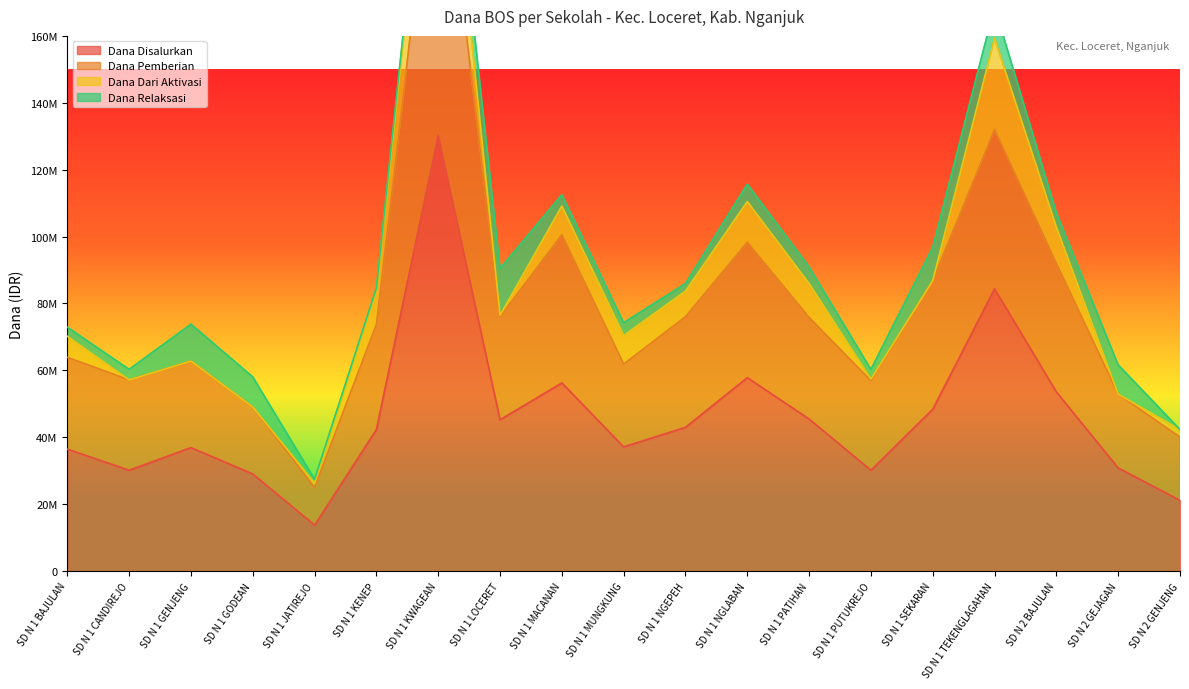

Where does the Dana Pemberian series first go above 73800000?

SD N 1 KWAGEAN